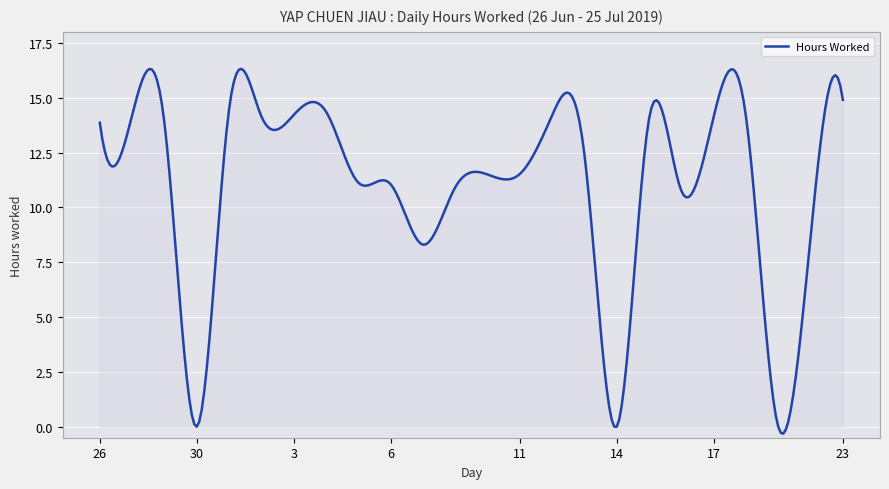

What is the difference between the maximum and minimum values?

16.6